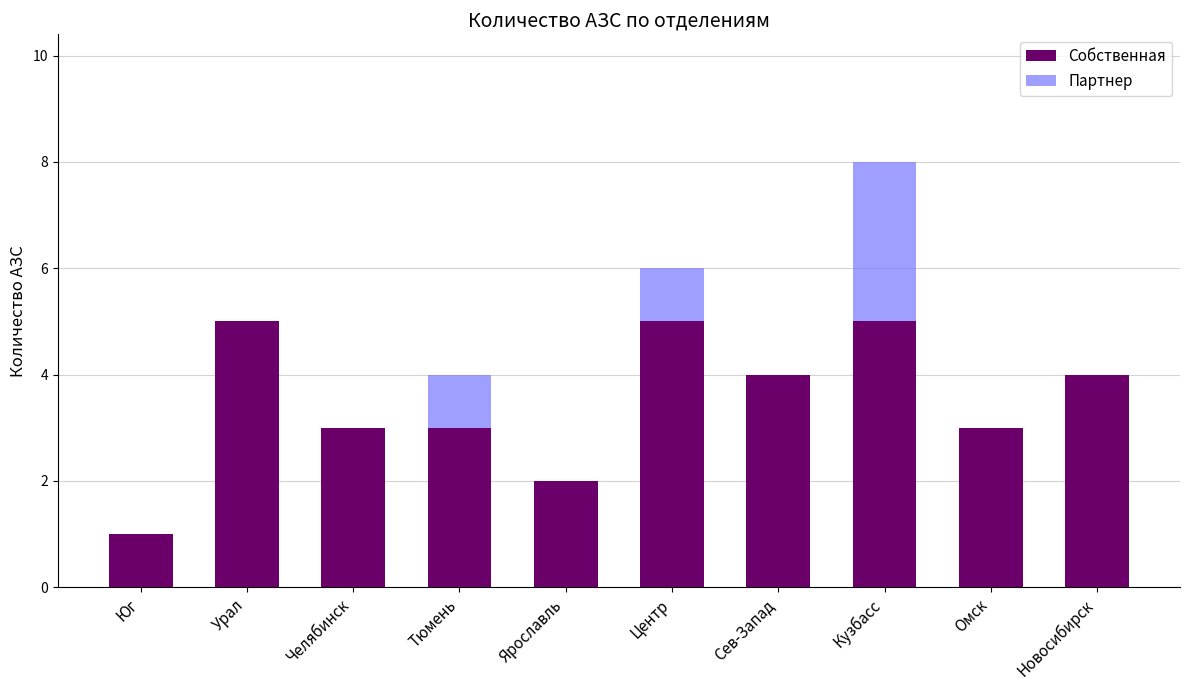

Count the Собственная values in the range 3 to 5.

8